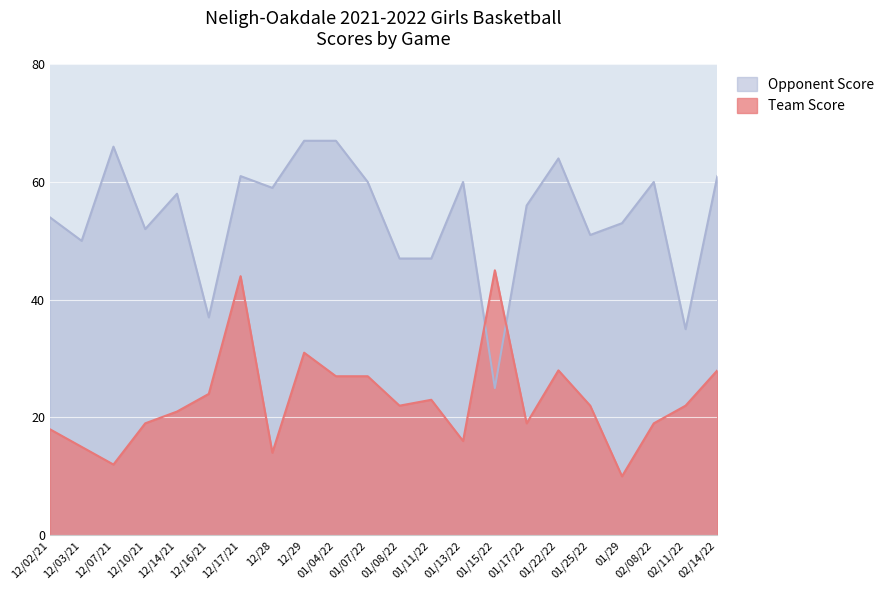

What is the difference between the maximum and minimum values in the Opponent Score series?

42